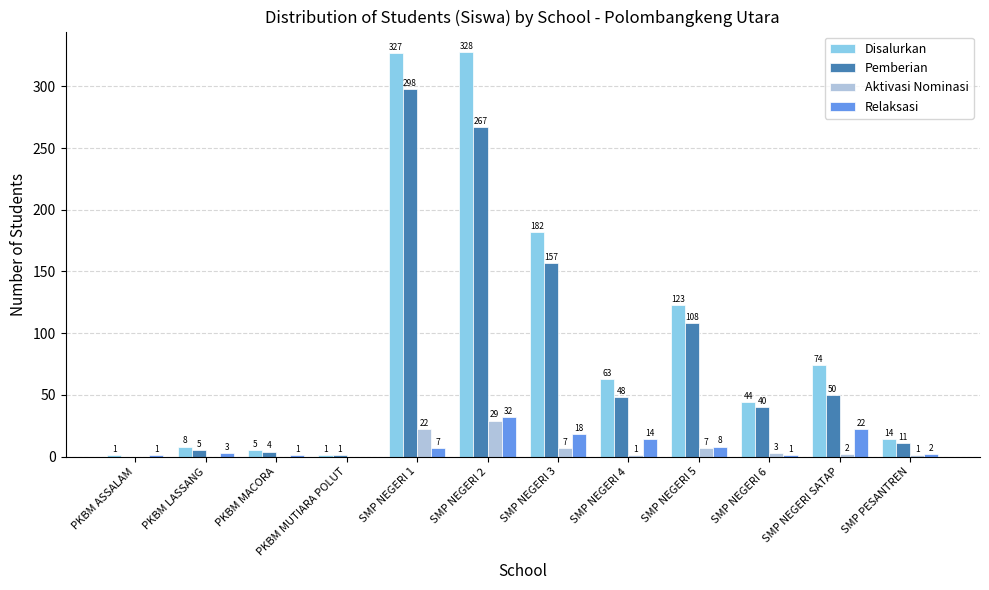

What is the sum of the Disalurkan values at PKBM MACORA and SMP NEGERI 6?

49